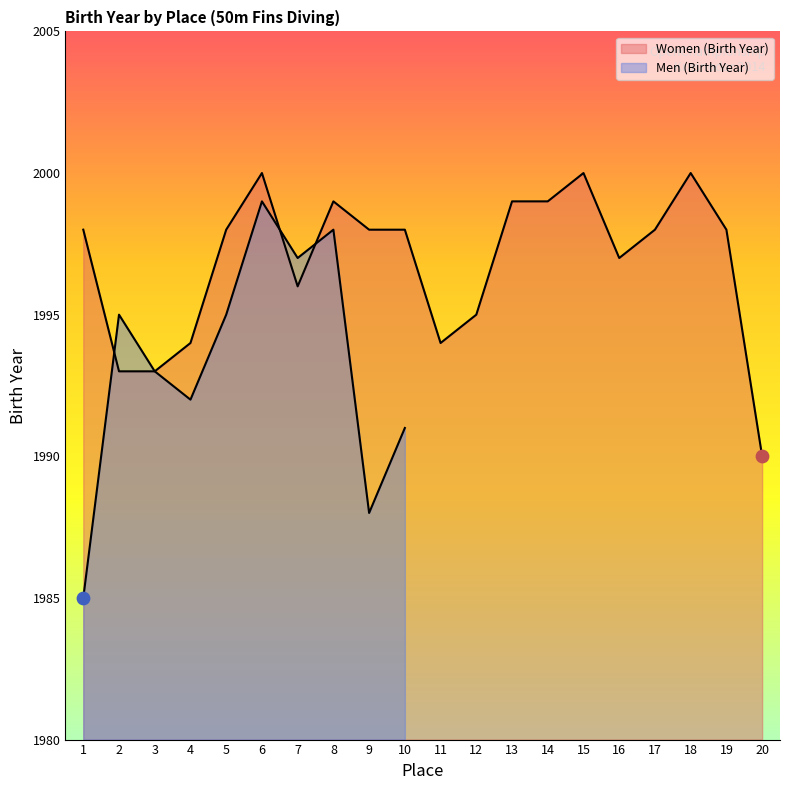

What is the change in value from 3 to 4?

+1